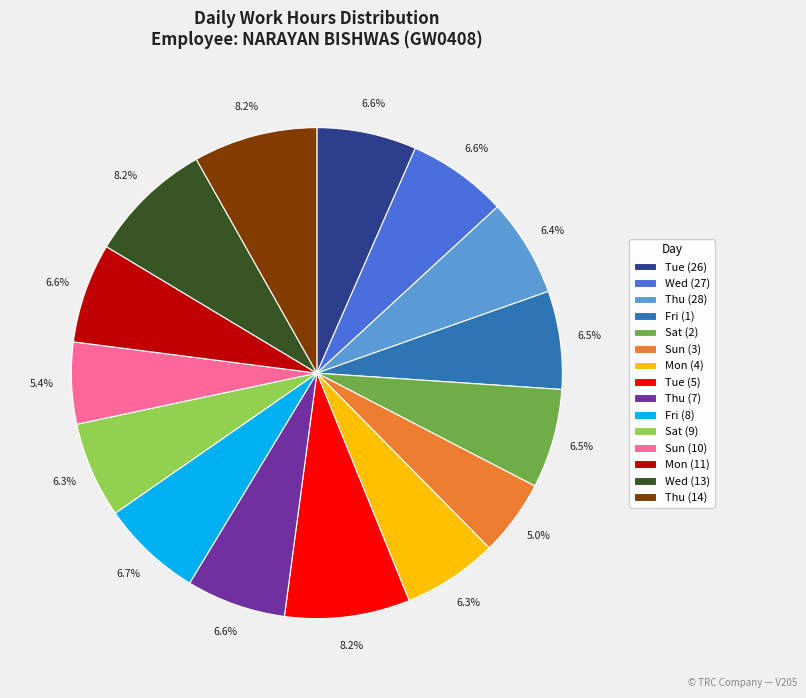

The Mon (11) slice represents 1% of the pie. True or false?

False